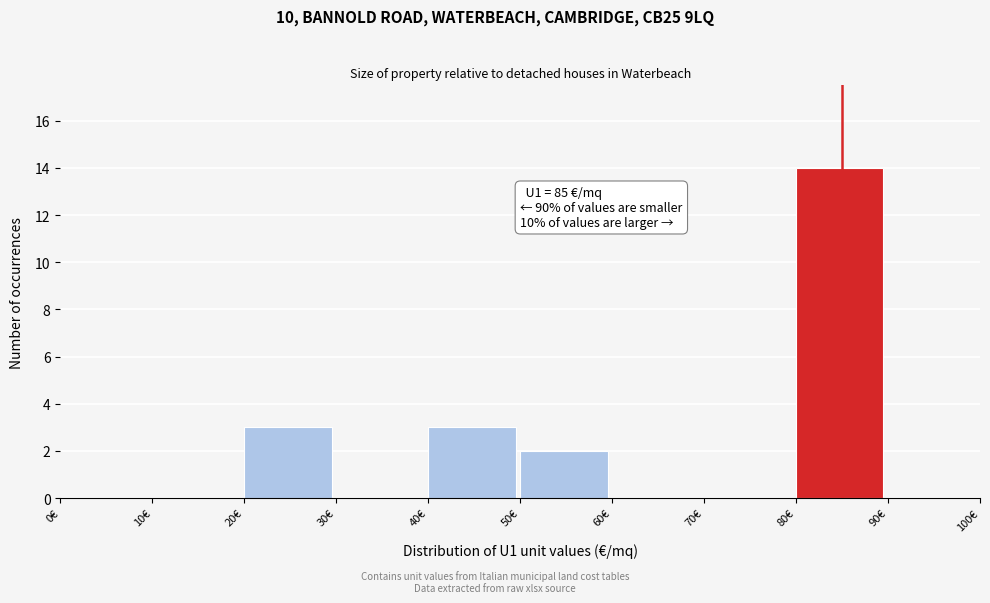

Which range on the x-axis has the tallest bar?

80 to 90